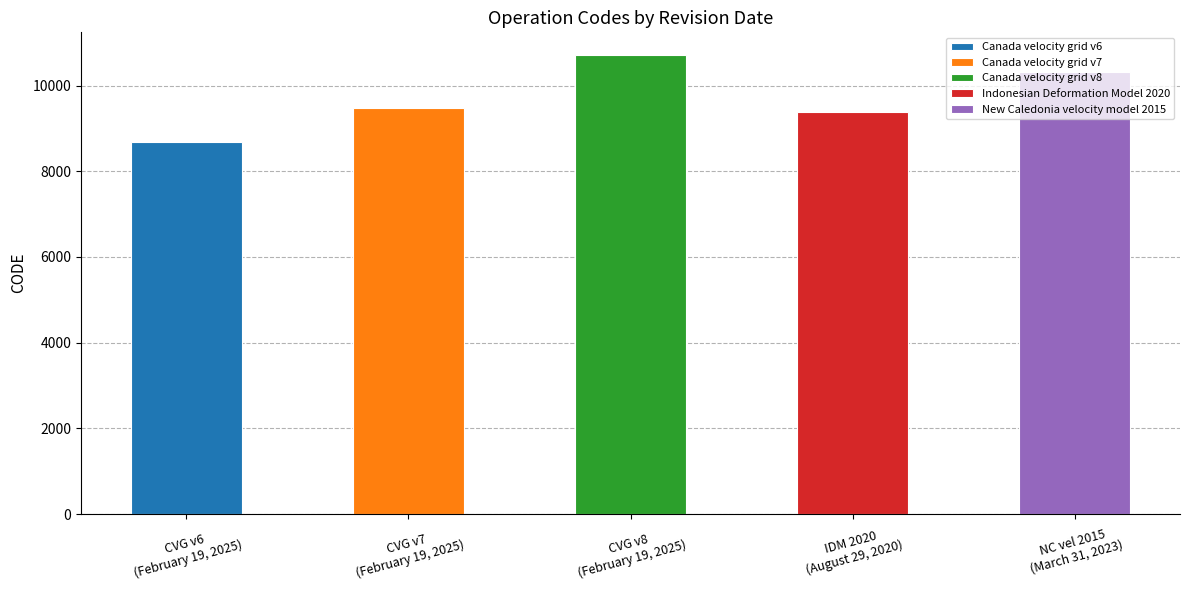

What is the label of the 5th bar from the right?

February 19, 2025